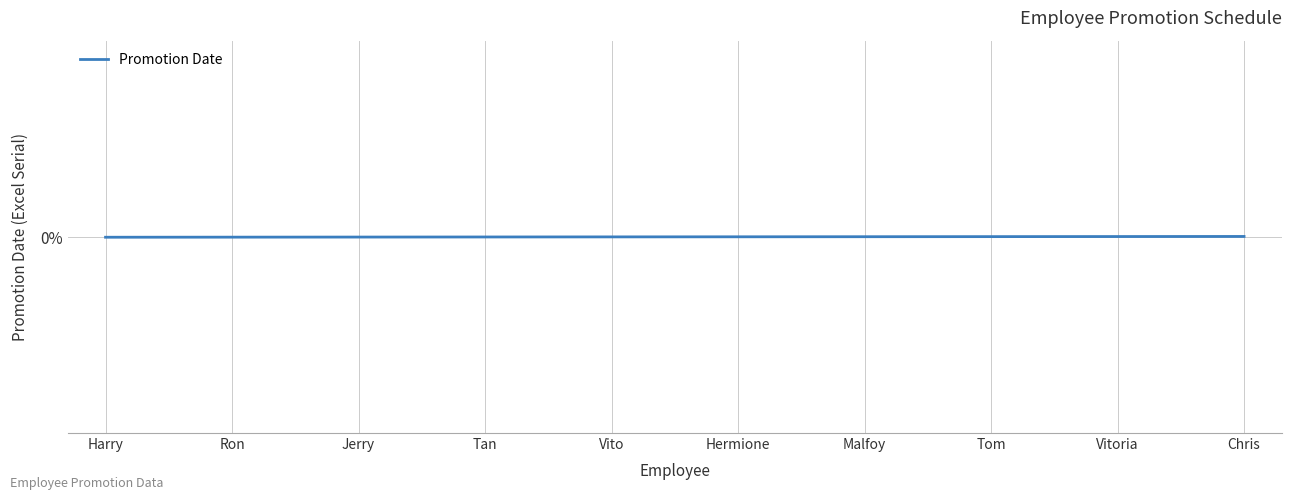

Does the chart display data point markers on the line(s)?

No